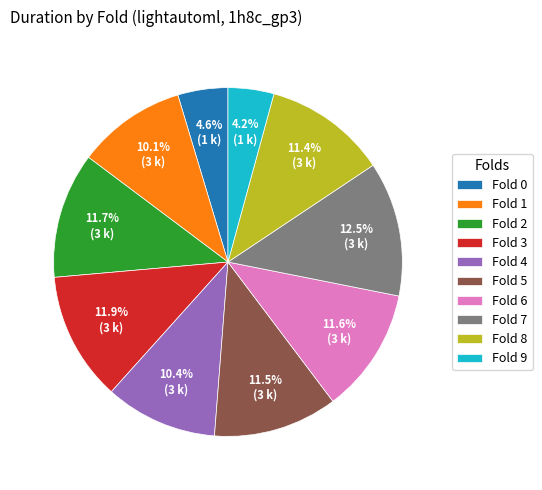

Which slice is the largest?

Fold 7